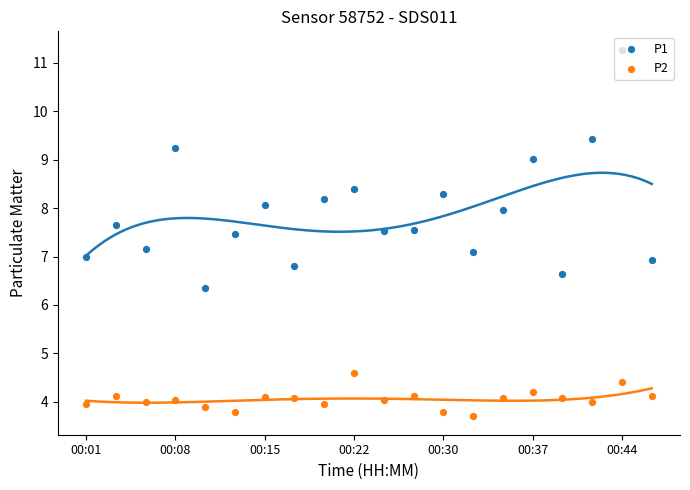

At how many categories does at least one series exceed 10?

1